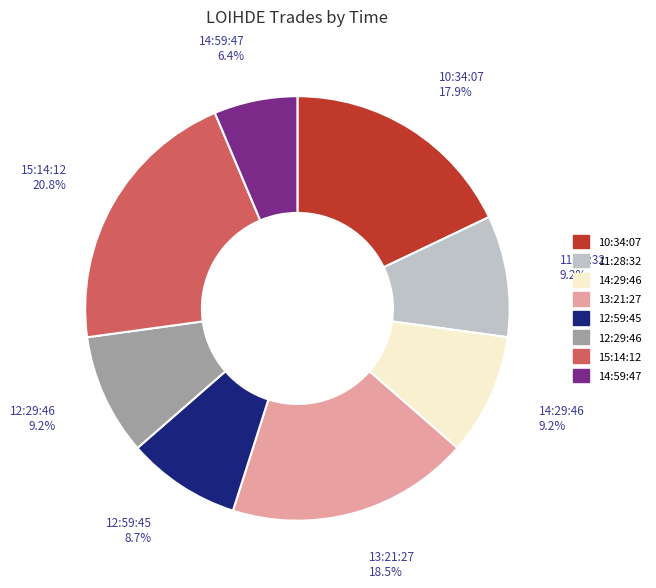

To the nearest percent, what portion does 10:34:07 represent?

18%